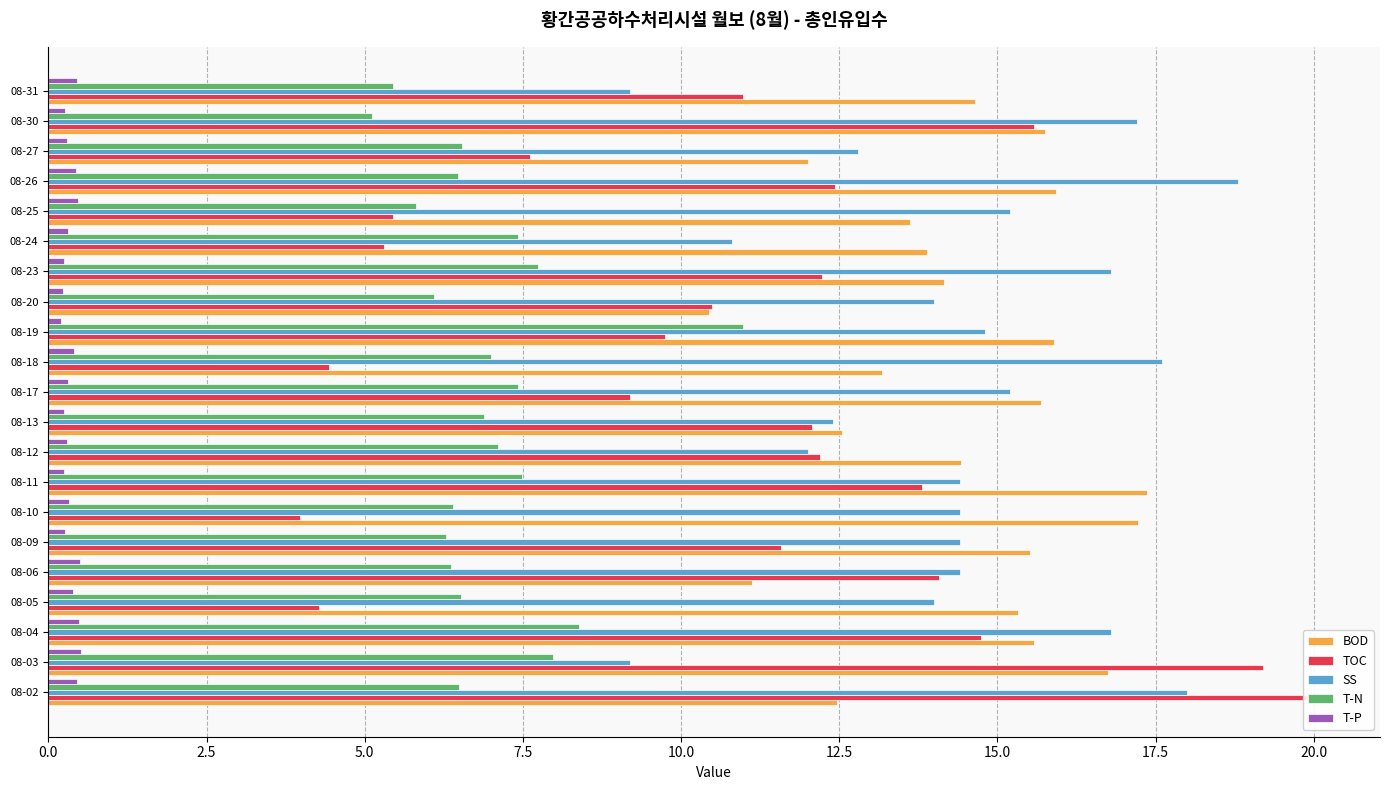

Which series changed the most between 08-24 and 08-26?

SS